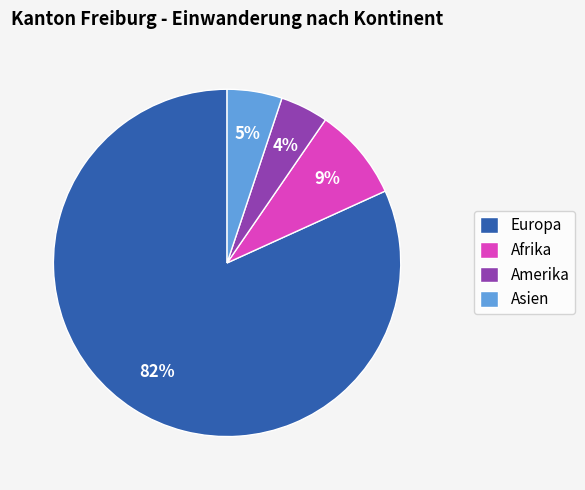

What is the ratio of the value at Asien to the value at Europa?

0.1